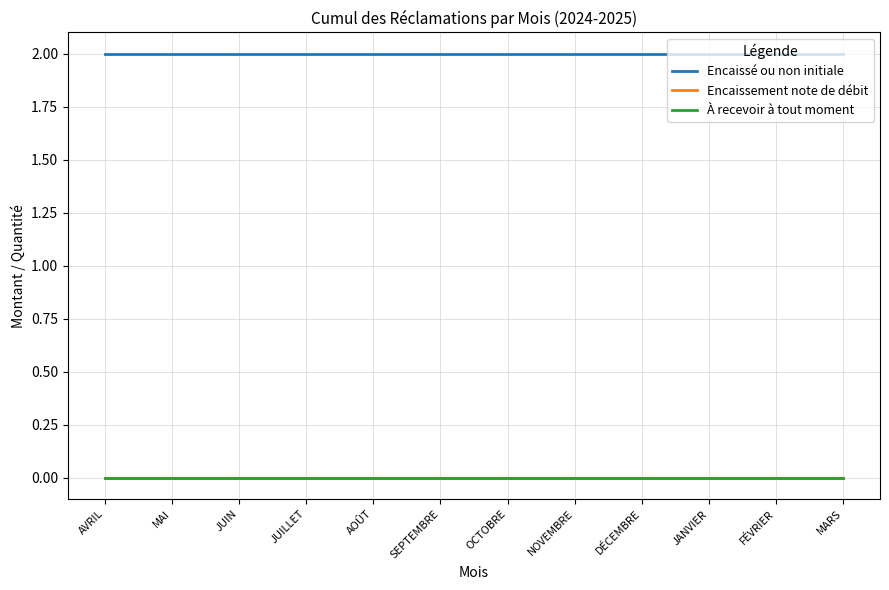

True or false: Encaissement note de débit has more than 1 interior local peaks.

False